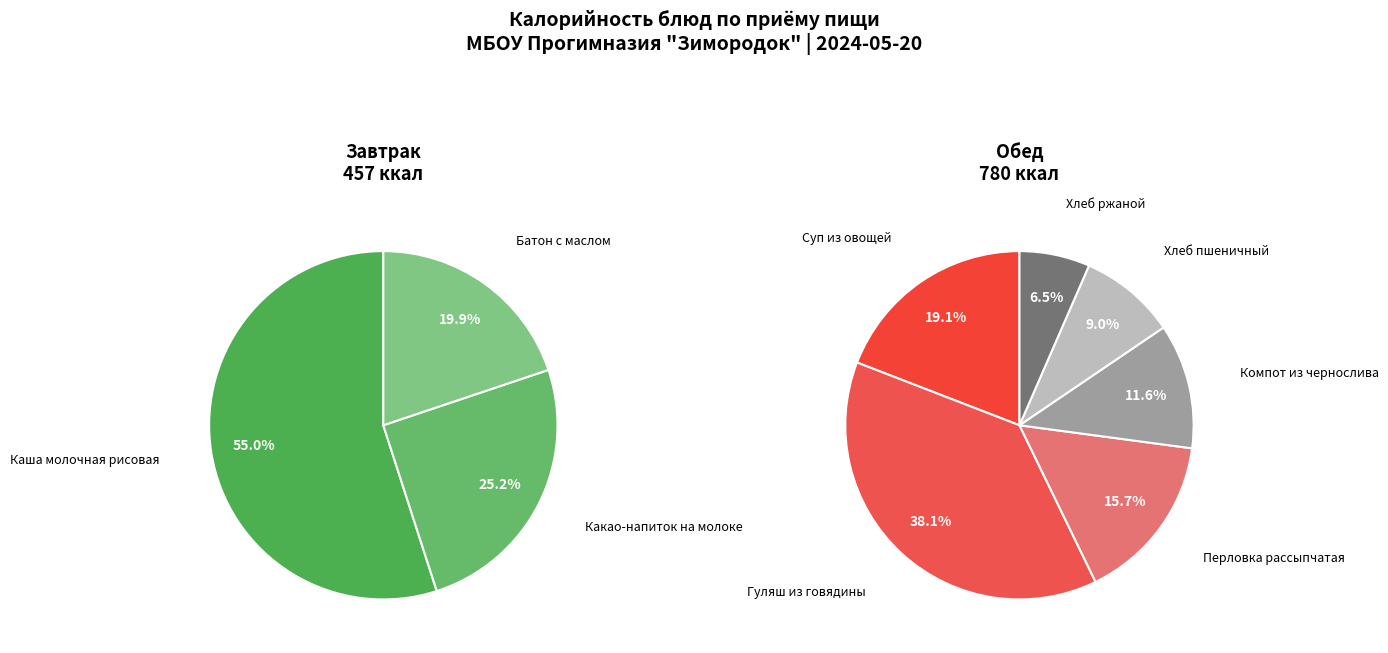

Which slice is the largest?

Гуляш из говядины